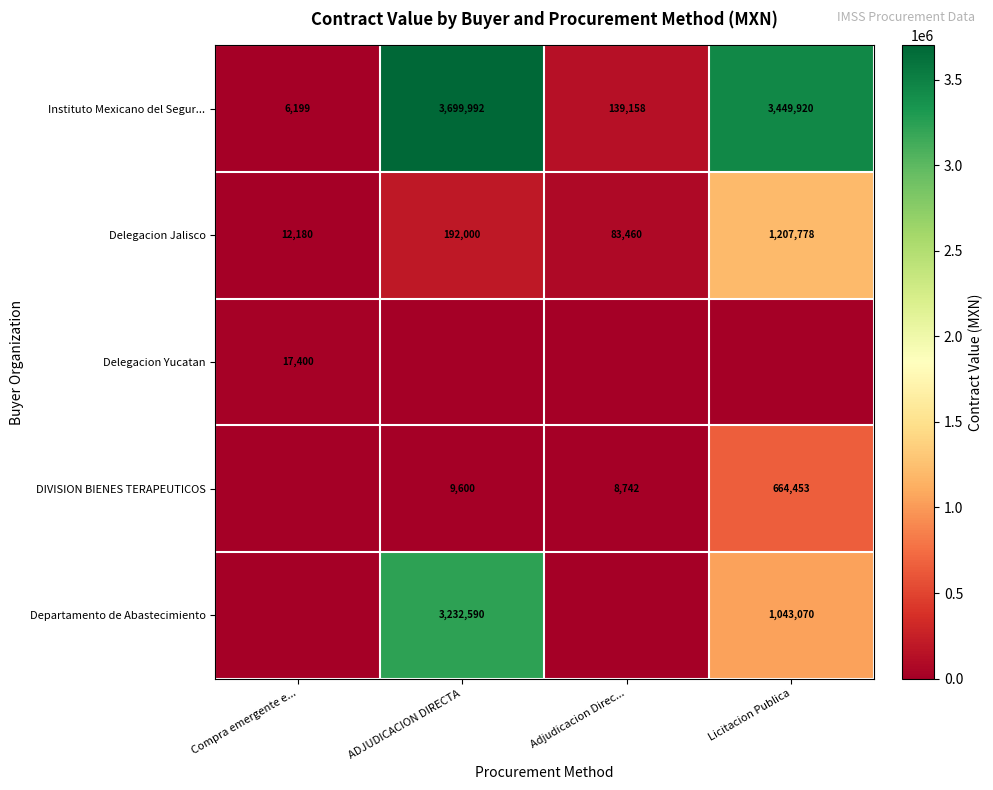

Where is Delegacion Jalisco nearest to the value 609979?

ADJUDICACION DIRECTA